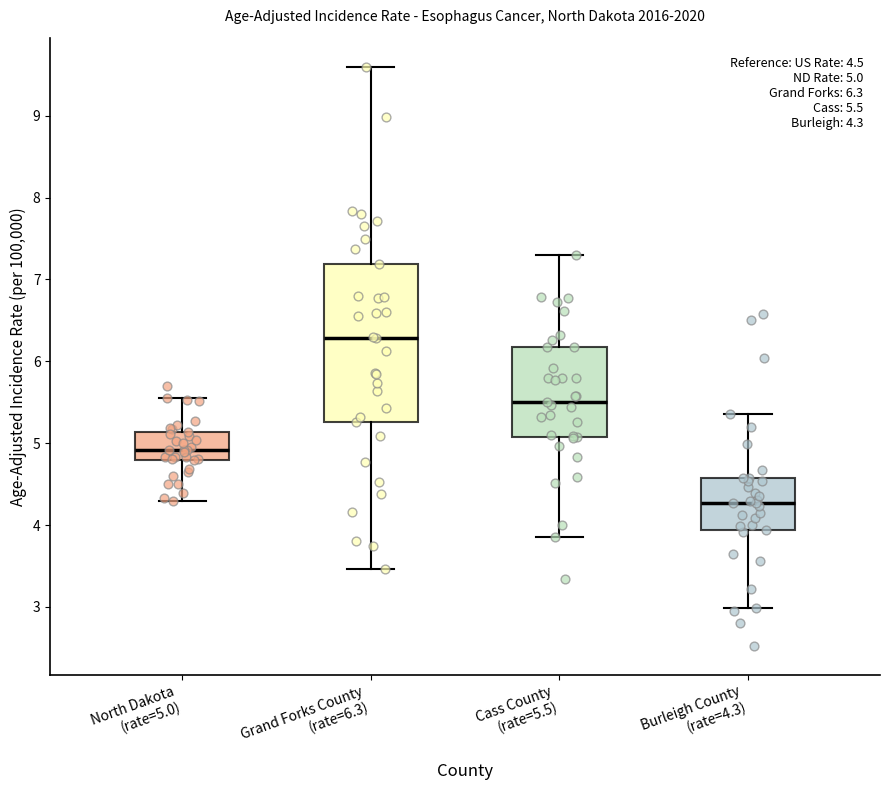

Which box's median line is the highest?

Grand Forks County (rate=6.3)